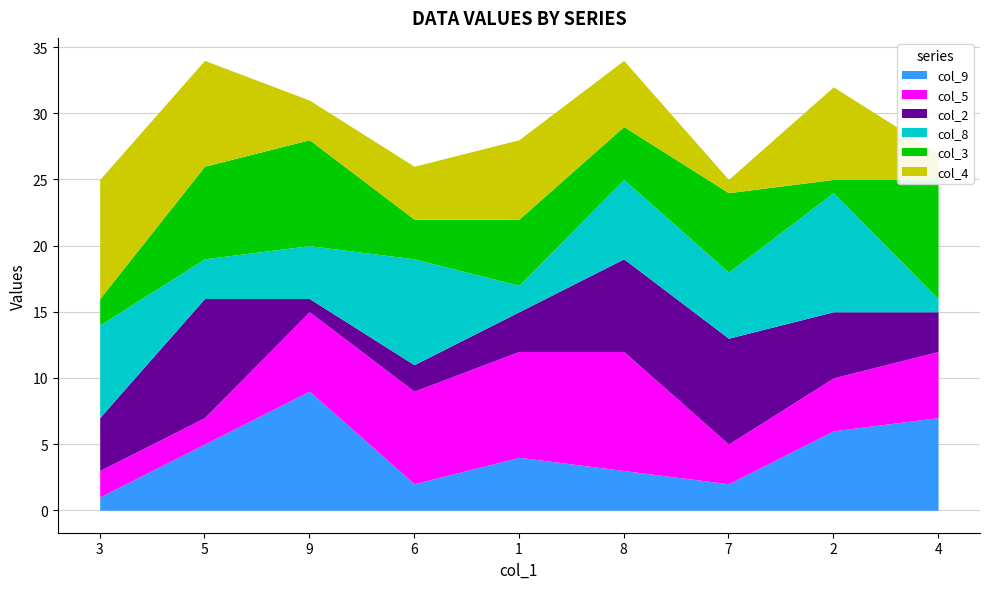

The value of col_4 at 7 is 1. True or false?

True